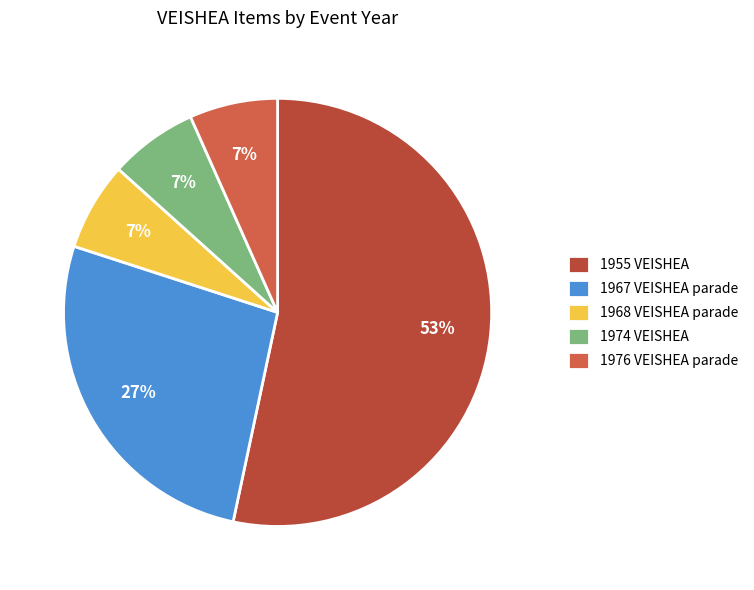

How many segments does this pie chart have?

5